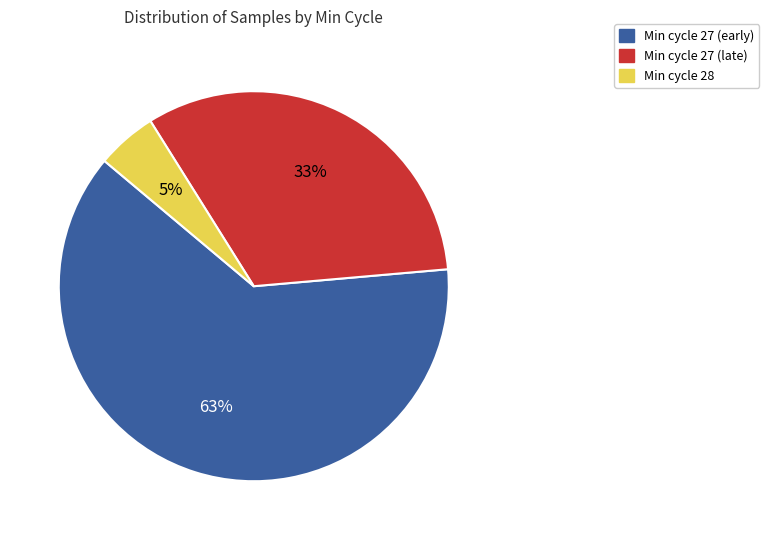

Is Min cycle 27 (early) the majority of the pie?

Yes